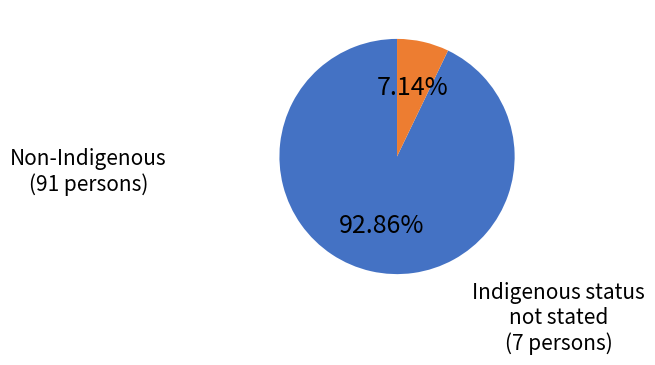

Is there any slice that represents more than half of the pie?

Yes